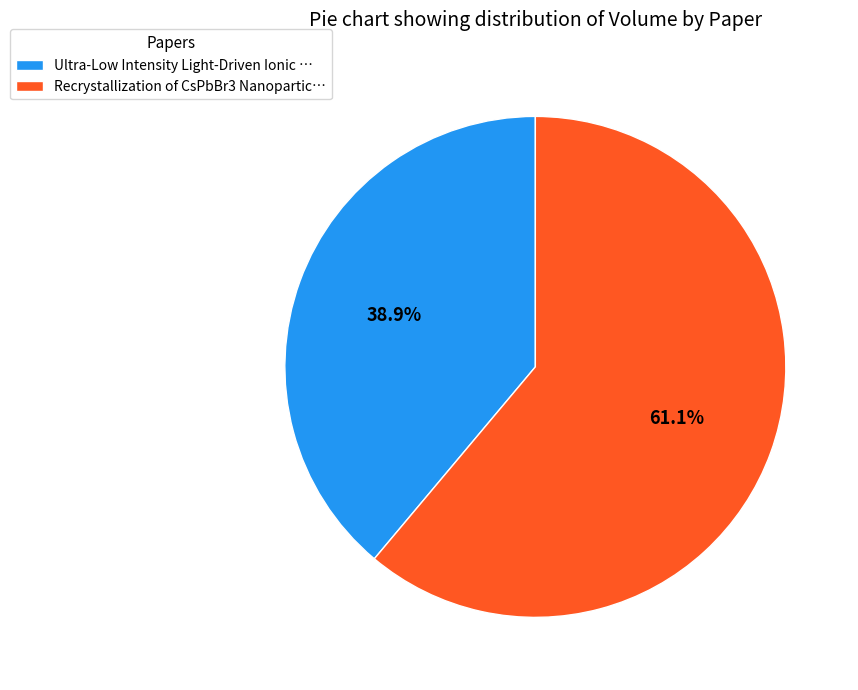

What portion of the pie excludes Recrystallization of CsPbBr3 Nanopartic…?

38.9%